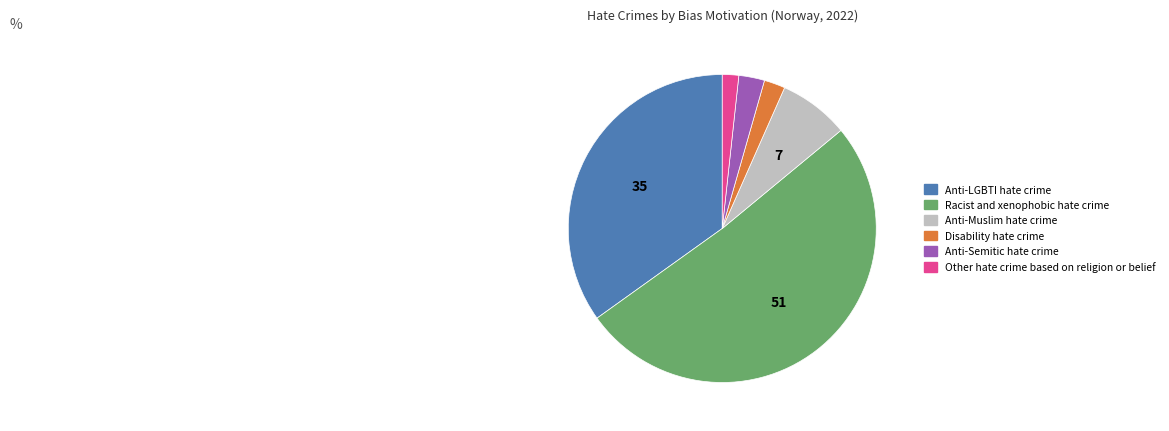

Combined, do Disability hate crime and Anti-LGBTI hate crime account for over 50%?

No